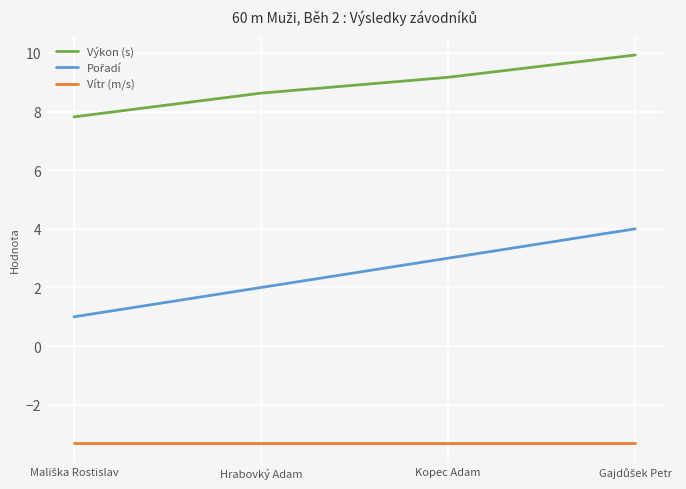

How many distinct data groups are displayed?

3